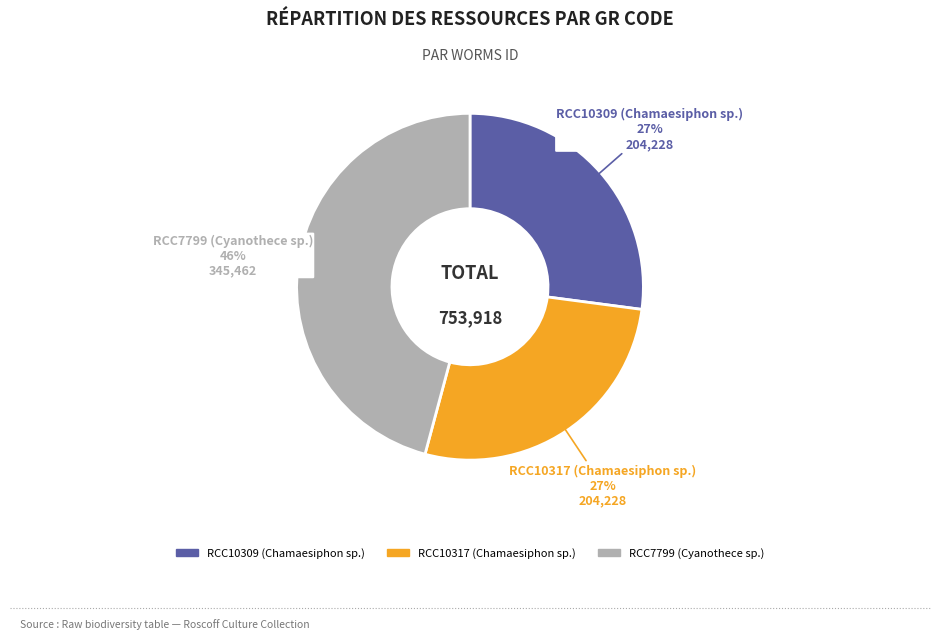

To the nearest percent, what is the difference between the RCC10309 (Chamaesiphon sp.) and RCC7799 (Cyanothece sp.) slice percentages?

19%